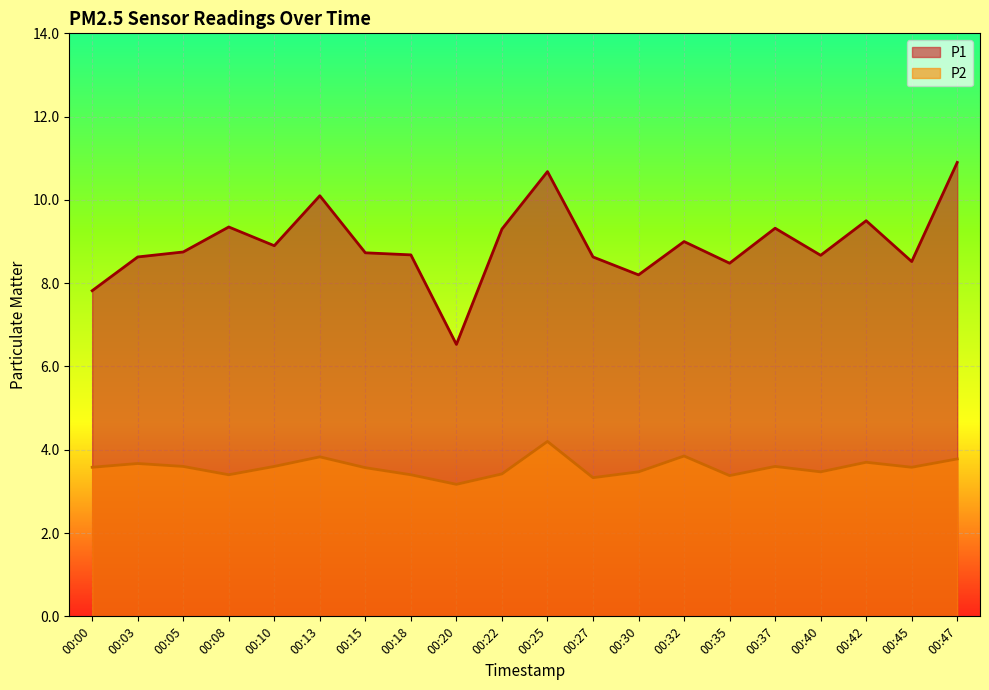

Where does the P1 series first go above 8?

00:03